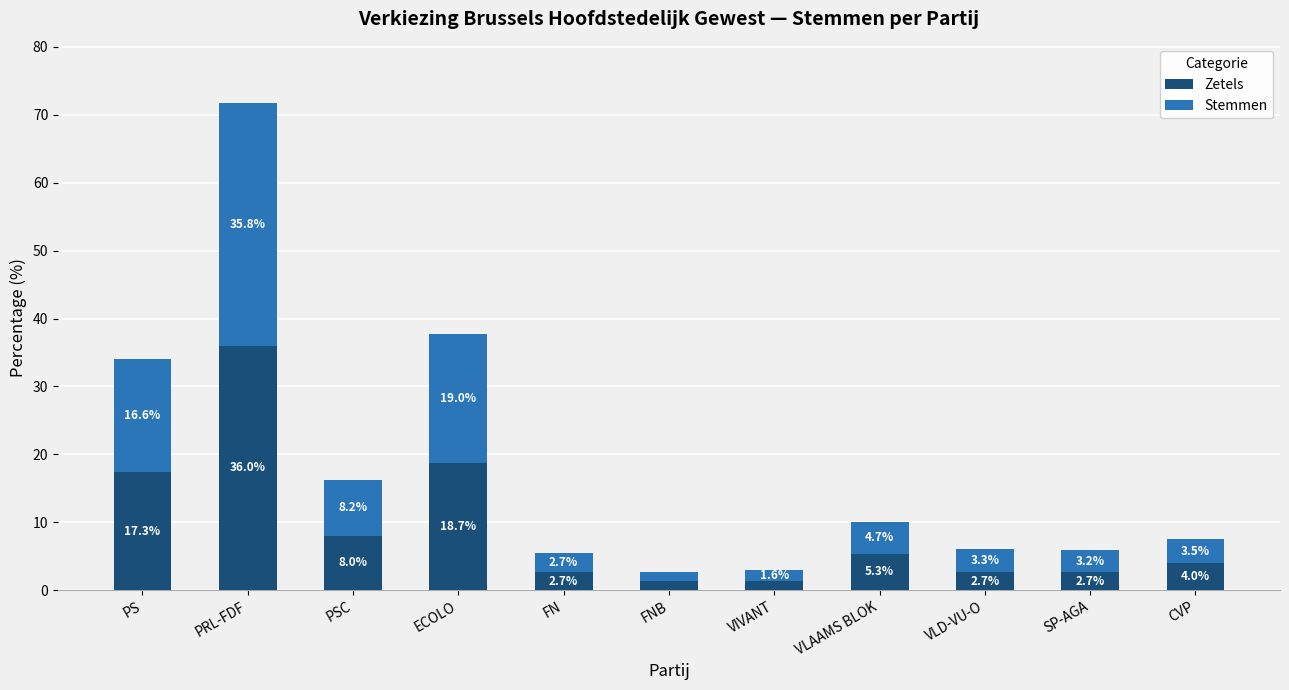

What is the difference between the Zetels values at SP-AGA and PRL-FDF?

33.3